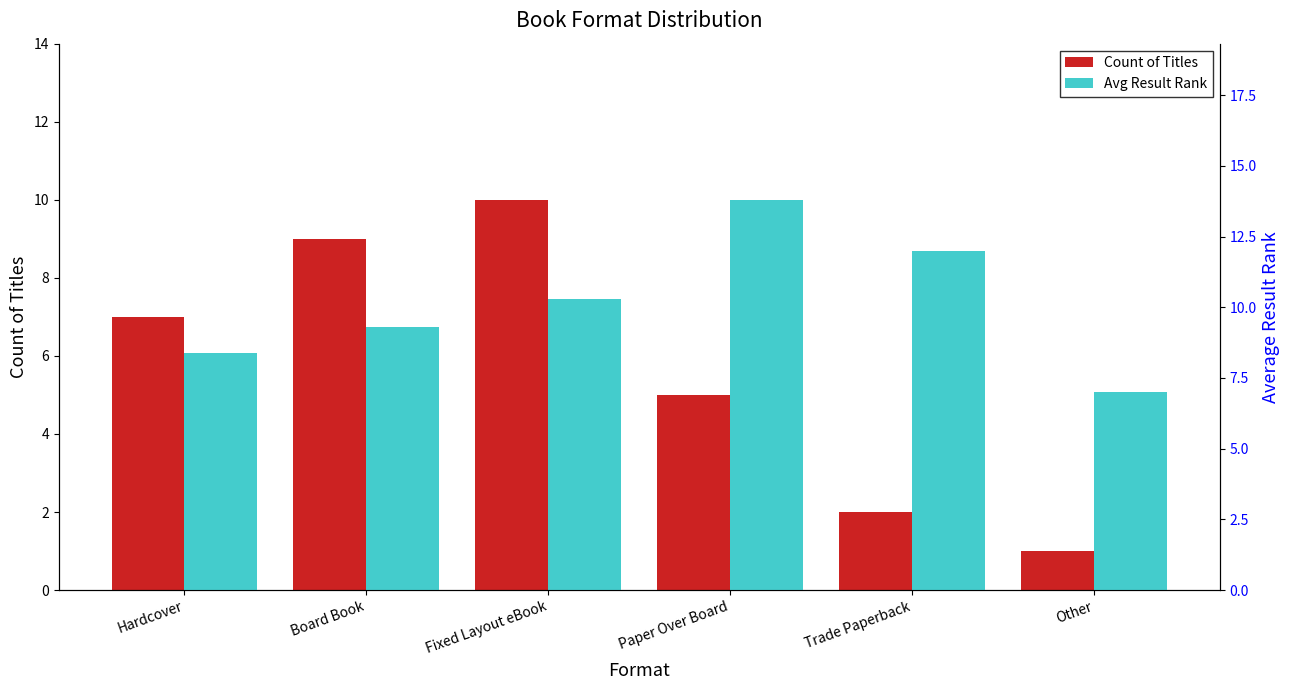

Where is Count of Titles nearest to the value 5?

Paper Over Board